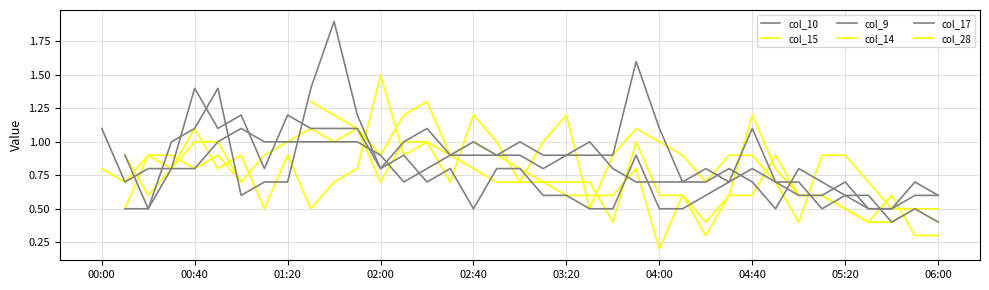

Rank the series by their maximum value, from lowest to highest.

col_10, col_15, col_9, col_14, col_17, col_28